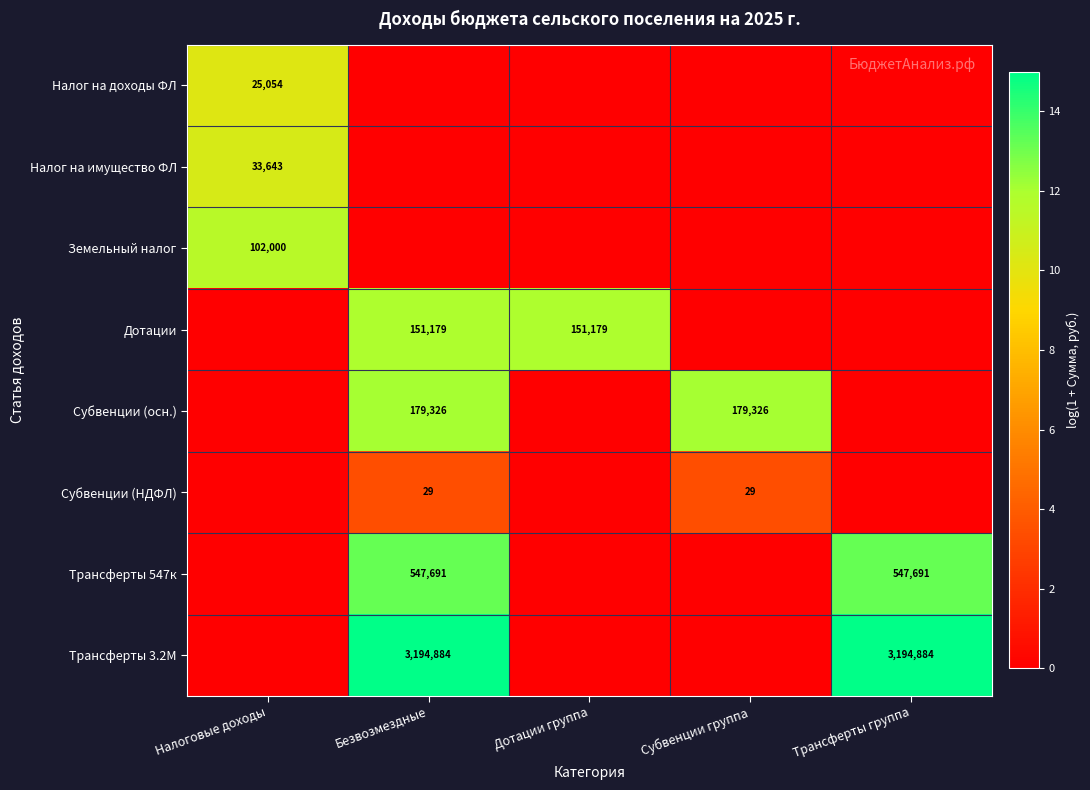

The Субвенции (осн.) series shows 179326 at Субвенции группа. True or false?

True